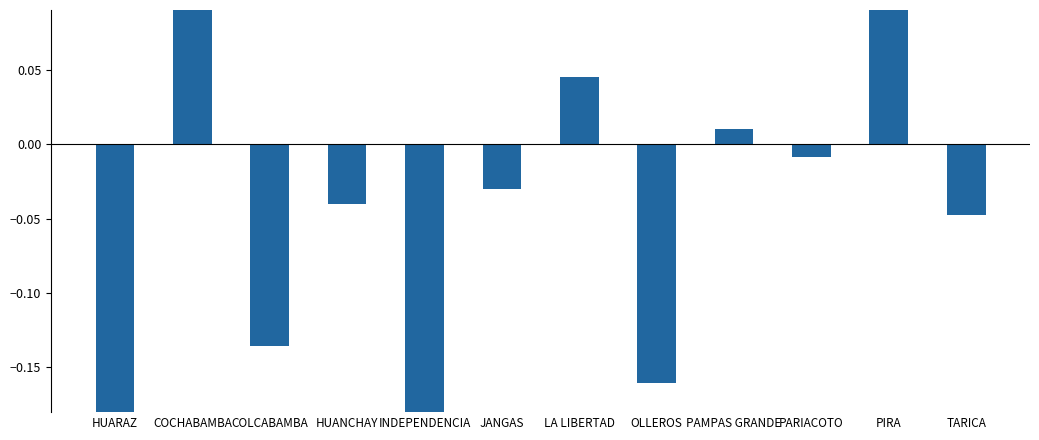

List the labels in order of value, smallest first.

HUARAZ, INDEPENDENCIA, OLLEROS, COLCABAMBA, TARICA, HUANCHAY, JANGAS, PARIACOTO, PAMPAS GRANDE, LA LIBERTAD, PIRA, COCHABAMBA